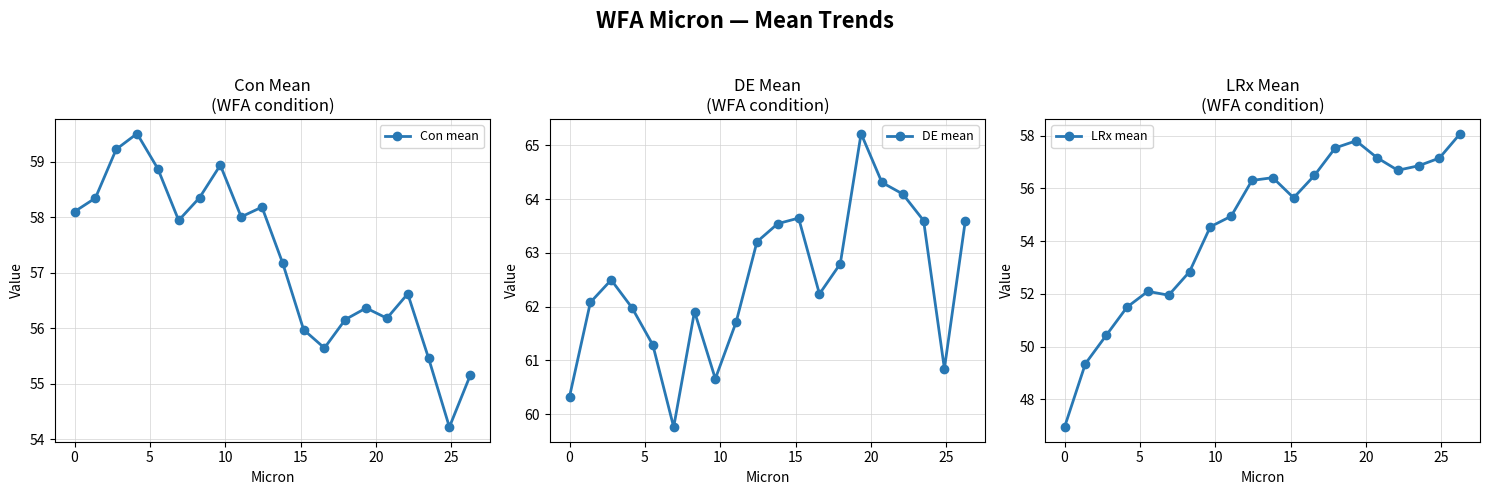

Which series has the largest range (max minus min)?

LRx mean